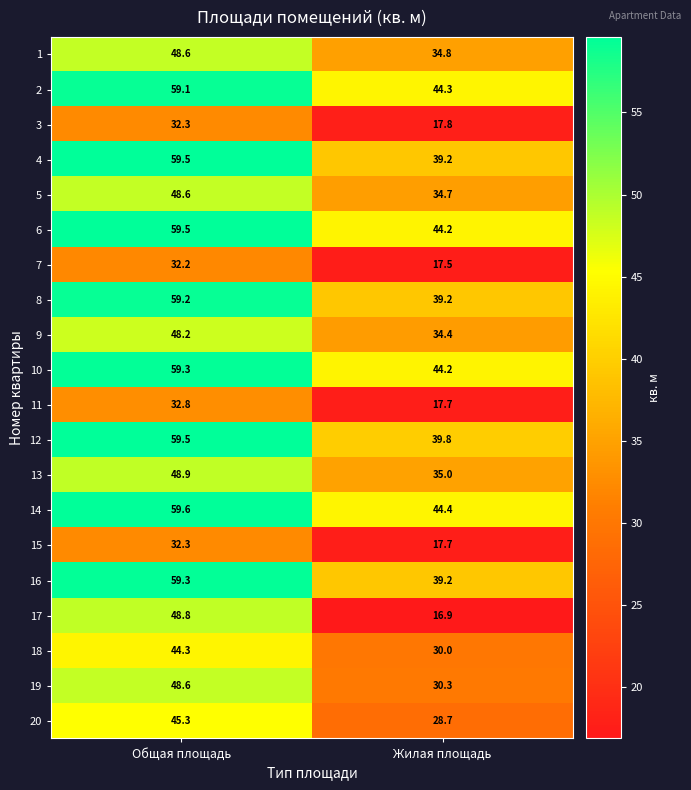

Which category has the highest value in the 9 series?

Общая площадь